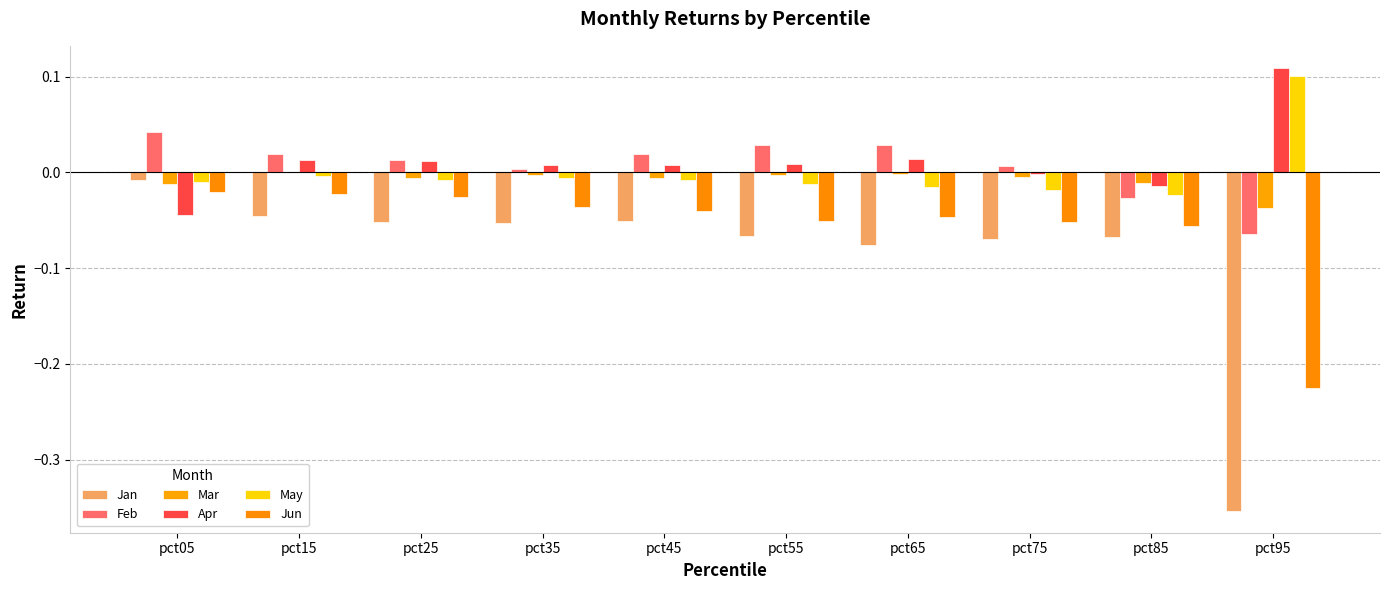

Are the bars grouped side by side (vs. stacked)?

Yes